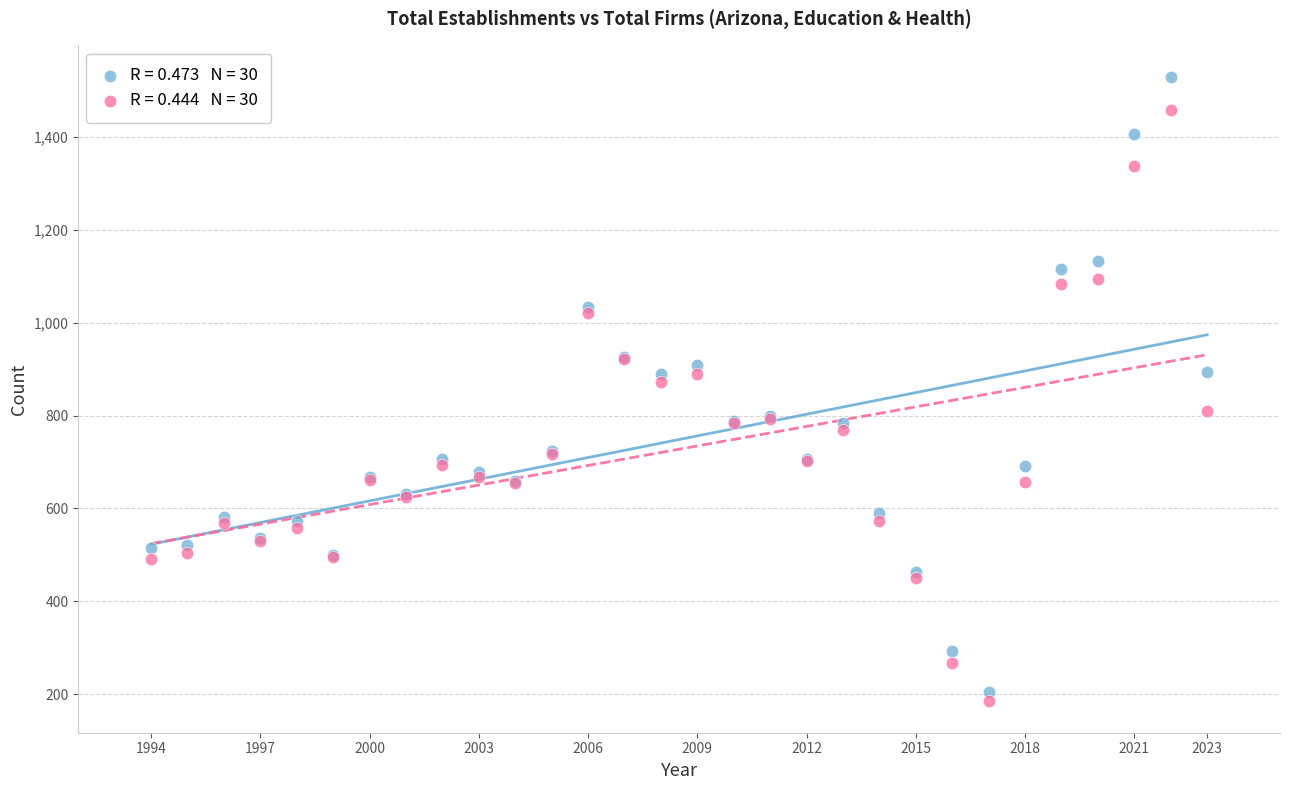

Across all series, what Y value is closest to 857?

873